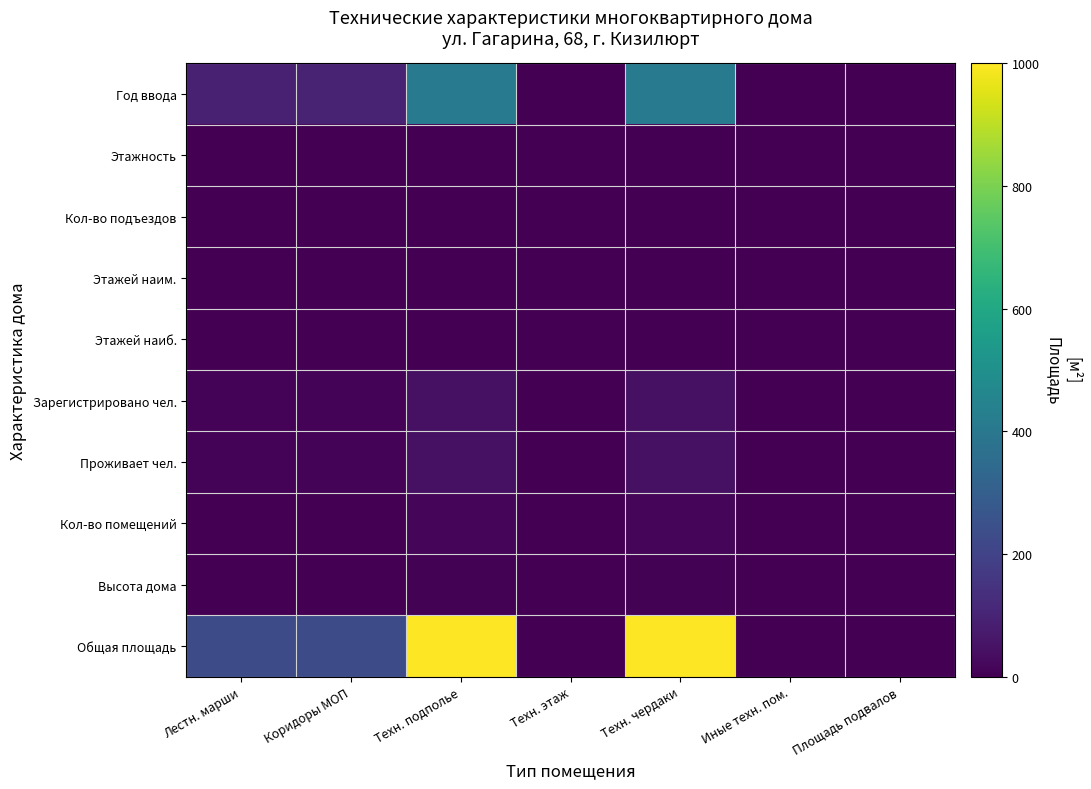

Which series has the largest total across all categories?

Общая площадь